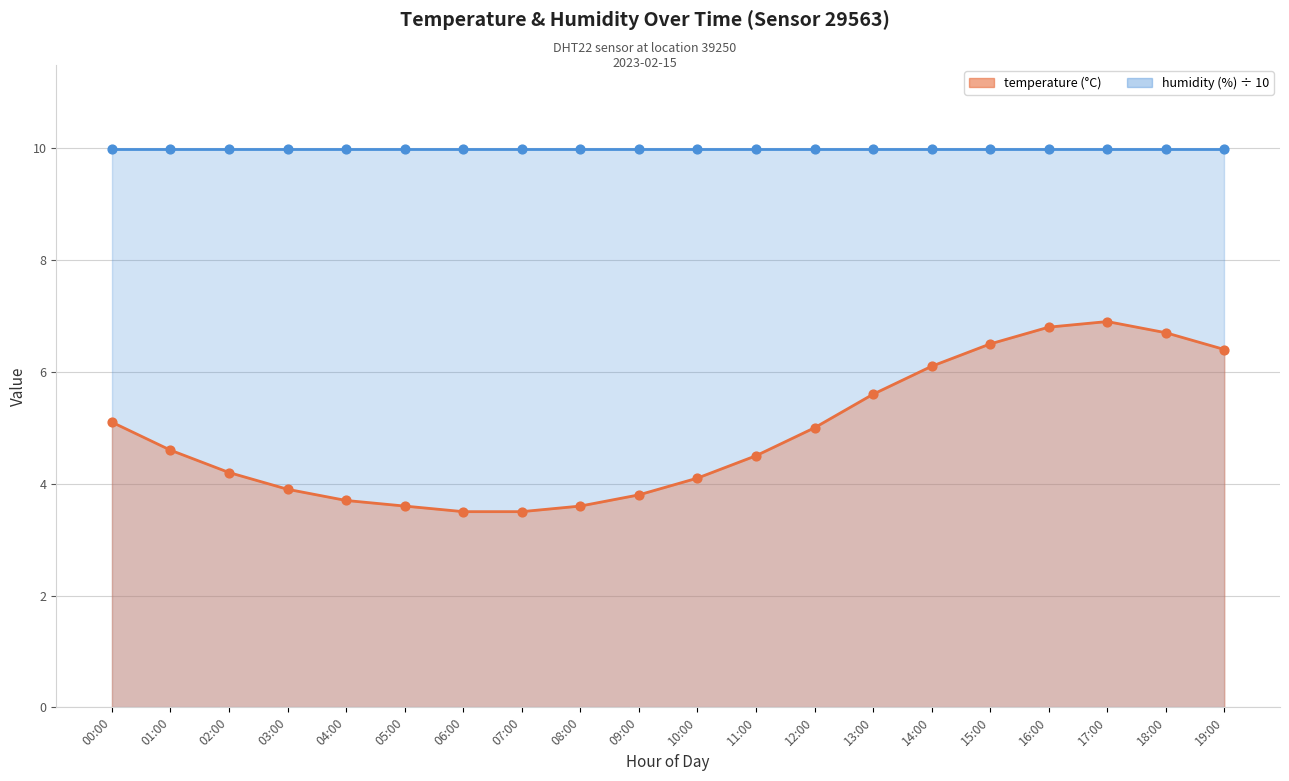

Which has a higher value, 10:00 or 05:00?

10:00